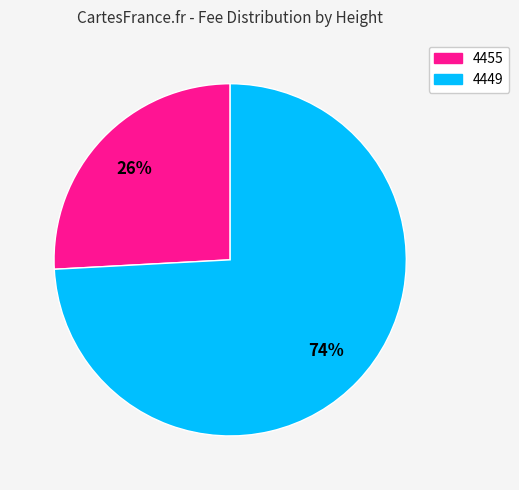

Rank the categories by value from lowest to highest.

4455, 4449